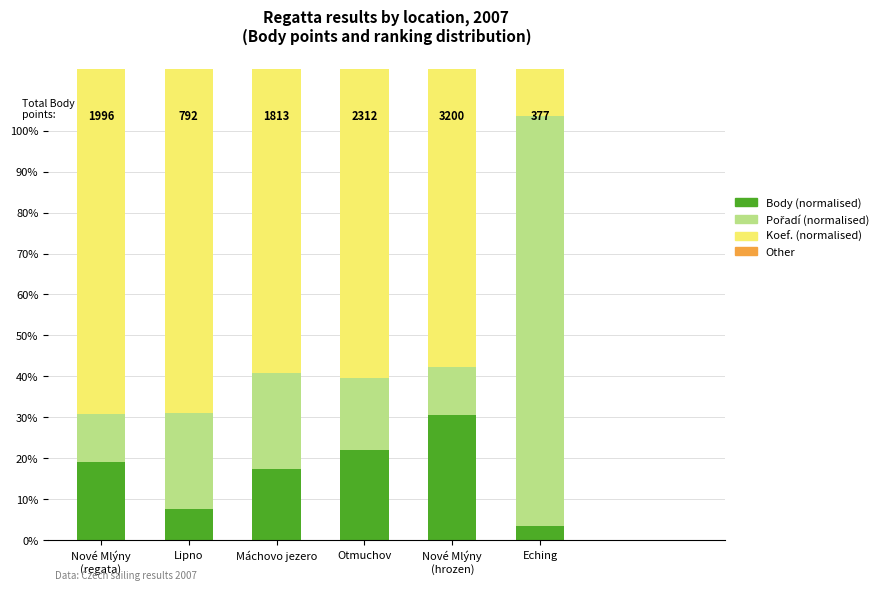

Rank the series by their maximum value, from highest to lowest.

Koef. (normalised), Pořadí (normalised), Body (normalised), Other